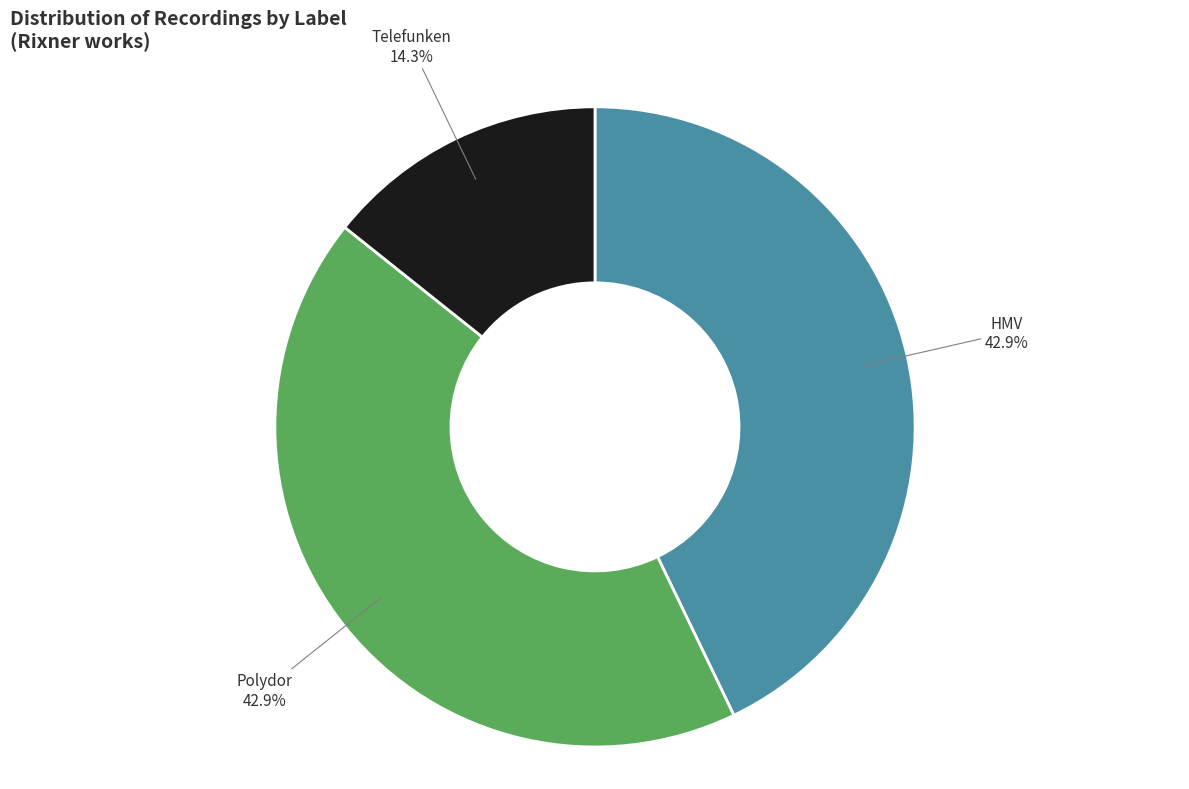

Which category has the smallest portion of the pie?

Telefunken